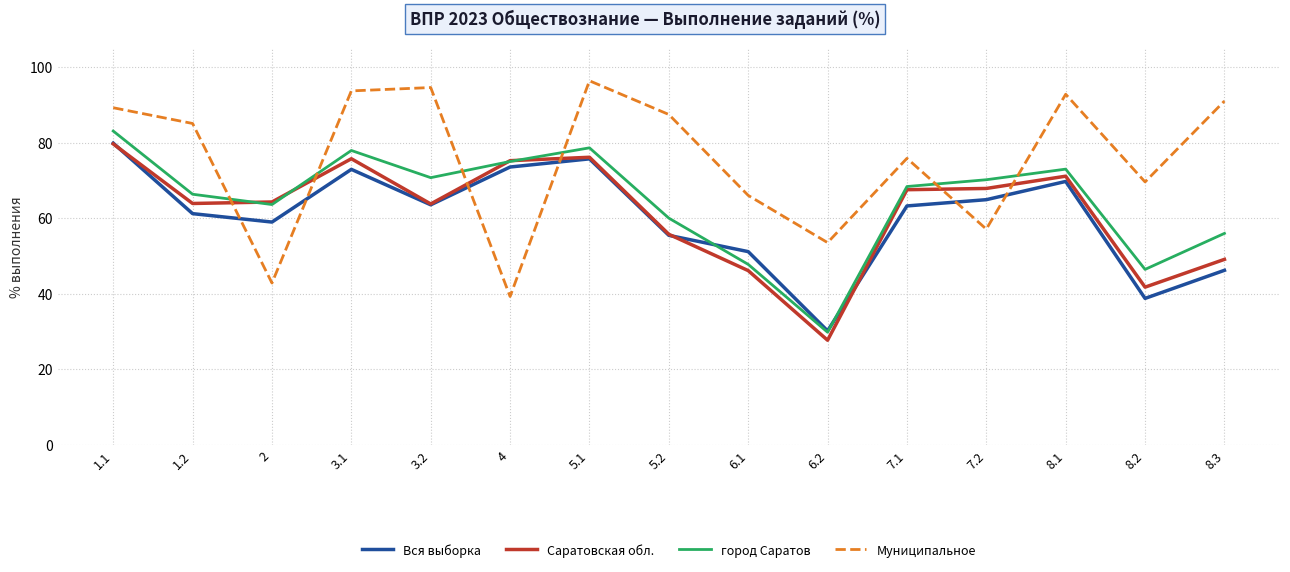

How many intersections are there between Муниципальное and Вся выборка?

6